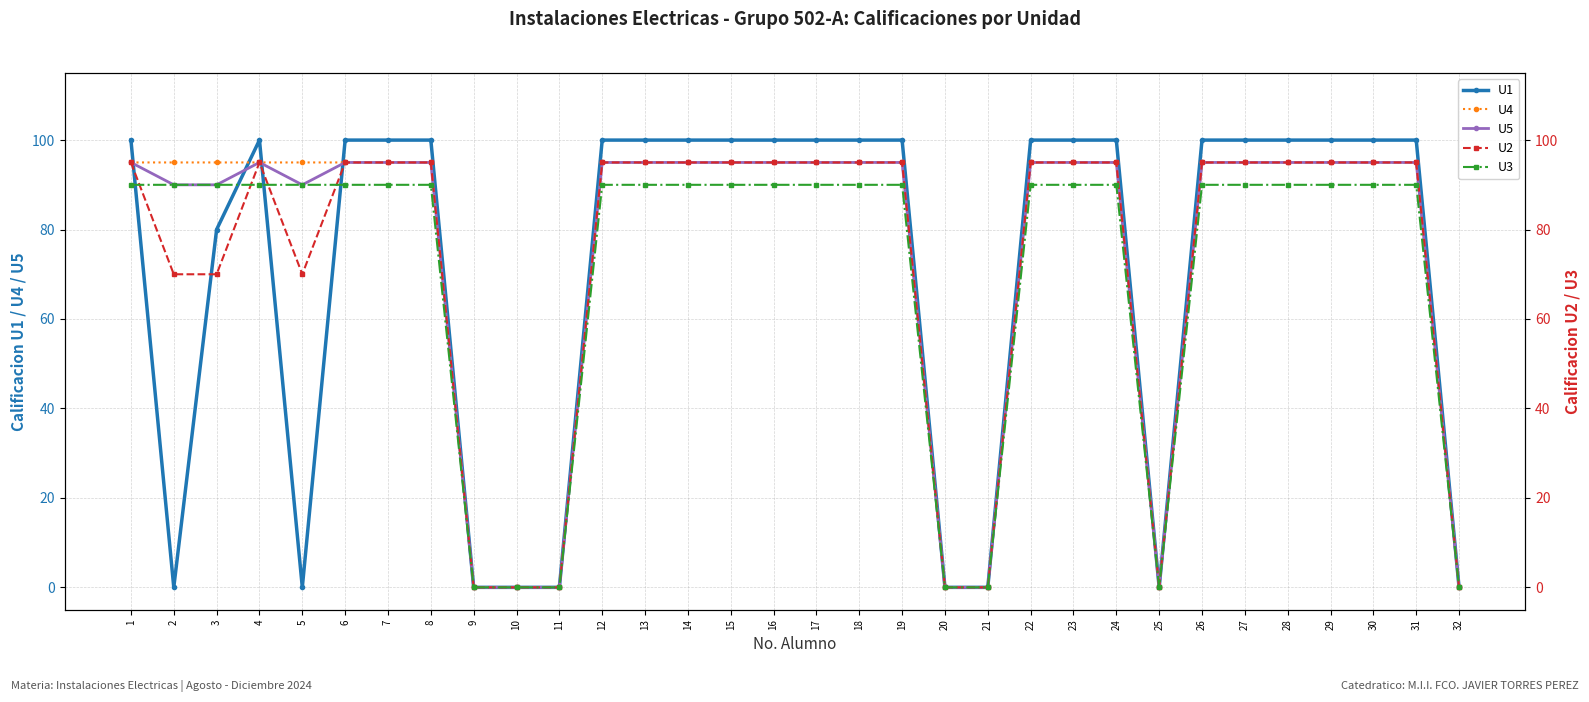

The value of U1 at 14 is 29. True or false?

False